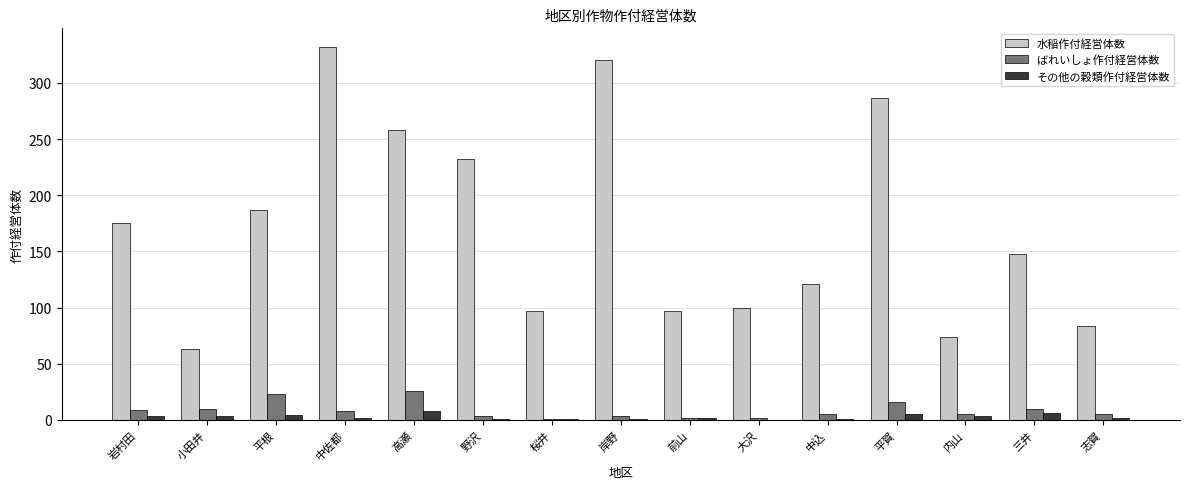

How many distinct data groups are displayed?

3